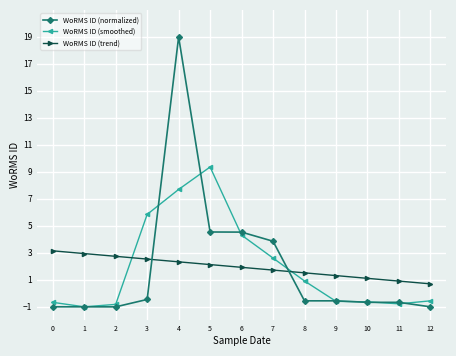

At which category is the sum across all series the highest?

4